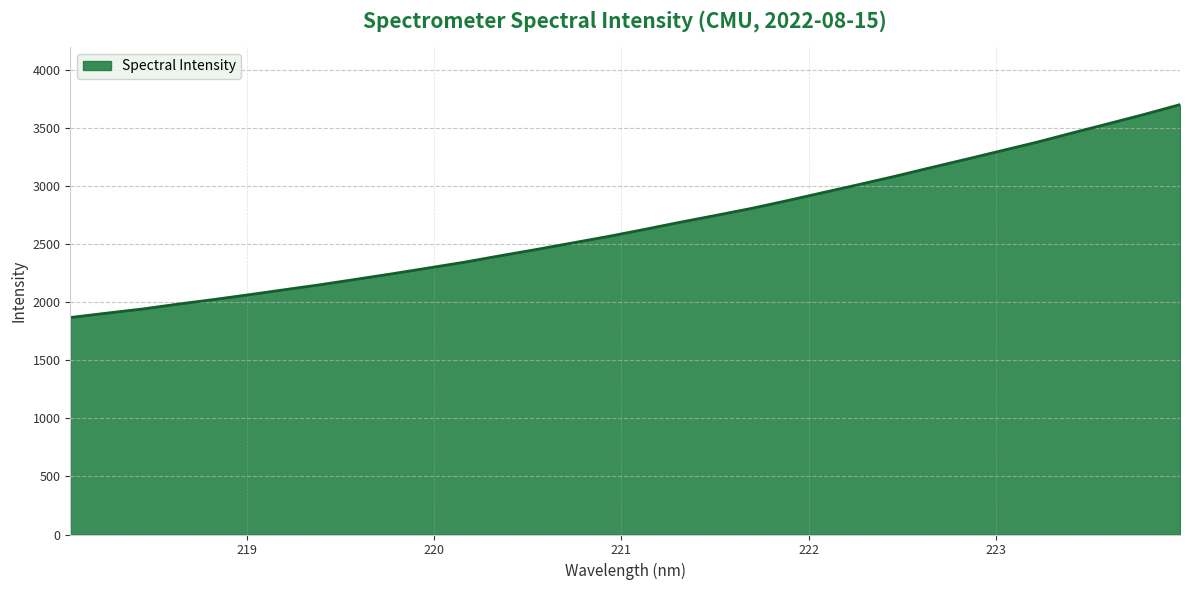

What is the greatest value displayed?

3702.7